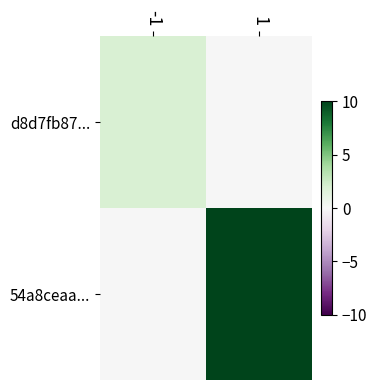

Reading right to left, list all the values displayed in this chart.

d8d7fb87...: 1=0	-1=2
54a8ceaa...: 1=10	-1=0